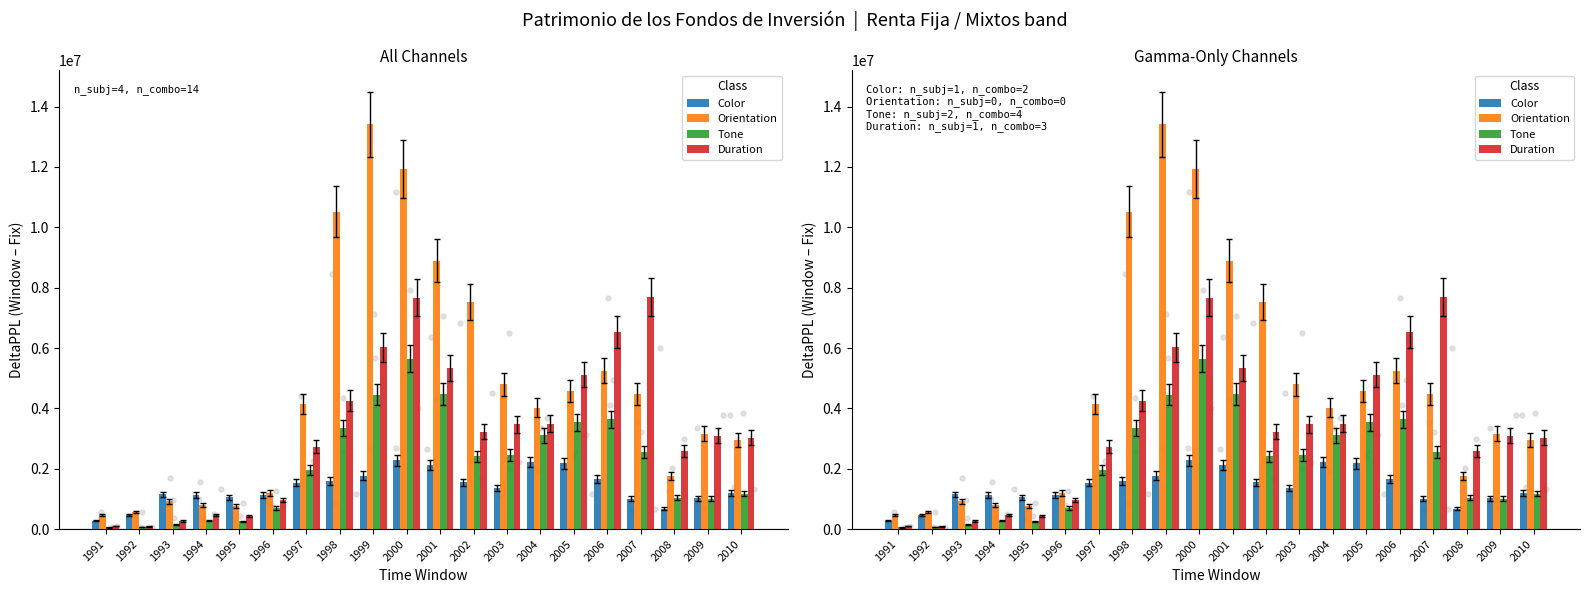

Is the value of Tone at 1999 greater than the value of Color at 2002?

Yes